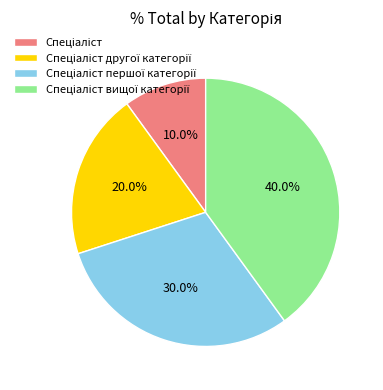

Is there a majority slice in this chart?

No